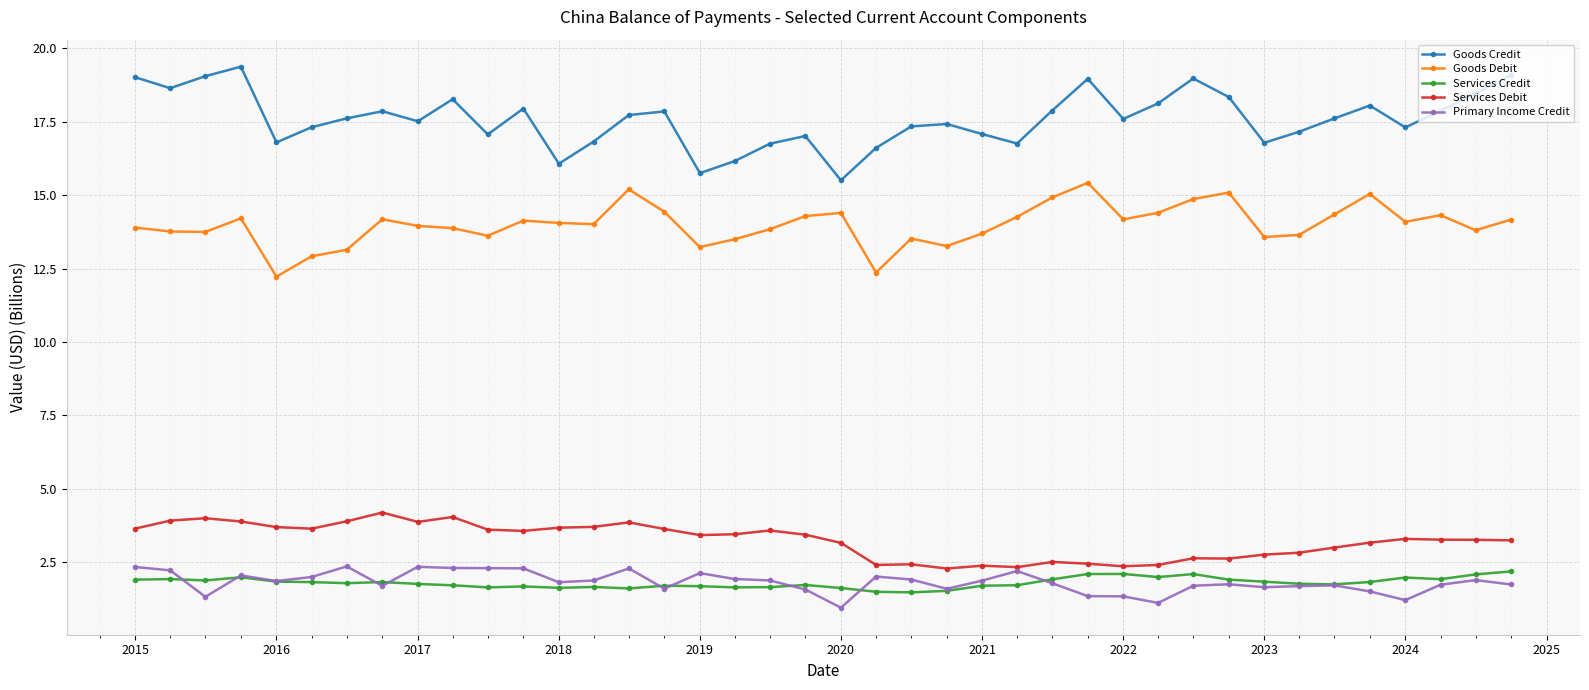

What is the highest value of the Primary Income Credit series?

2.4